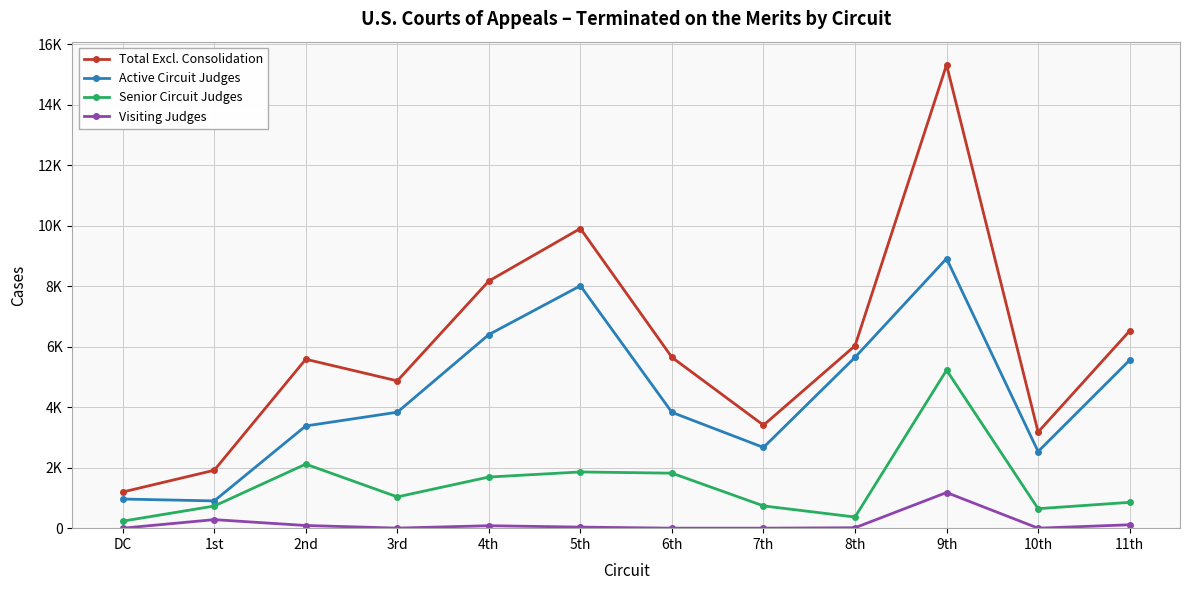

List the series in order of their peak value, highest first.

Total Excl. Consolidation, Active Circuit Judges, Senior Circuit Judges, Visiting Judges